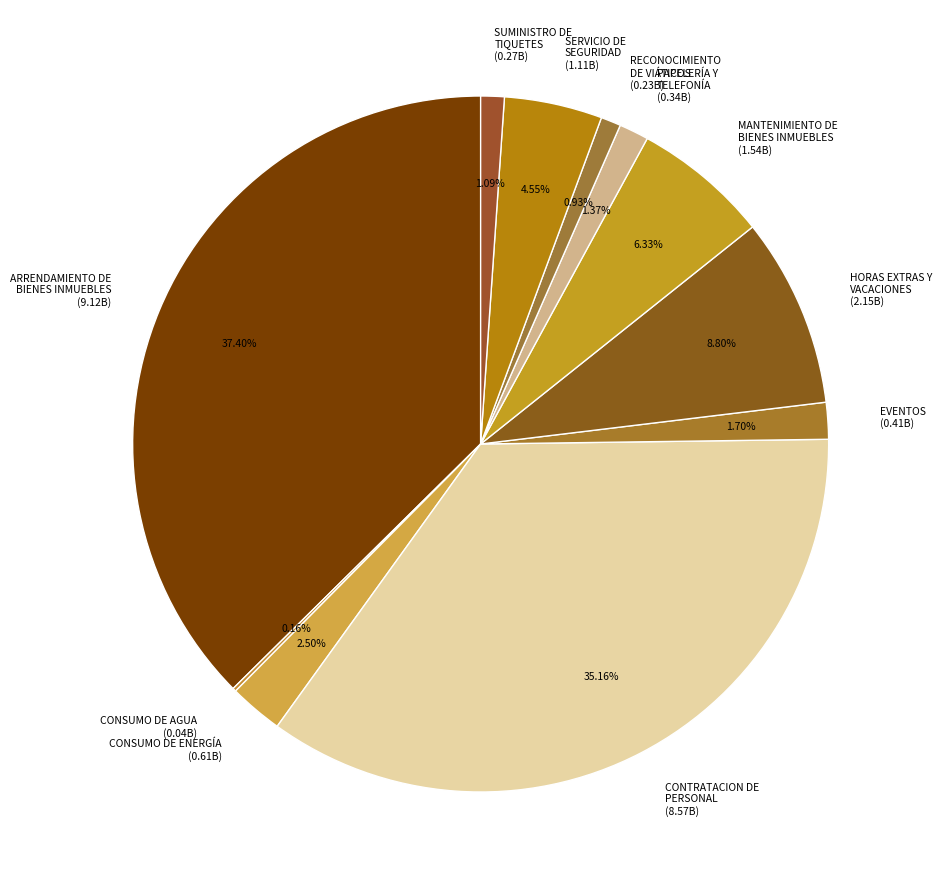

Is SUMINISTRO DE TIQUETES (0.27B) the majority of the pie?

No